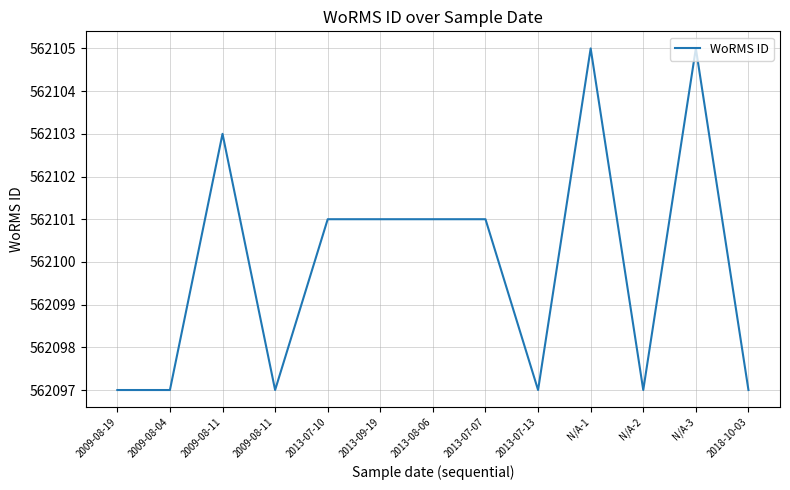

Does the chart display data point markers on the line(s)?

No